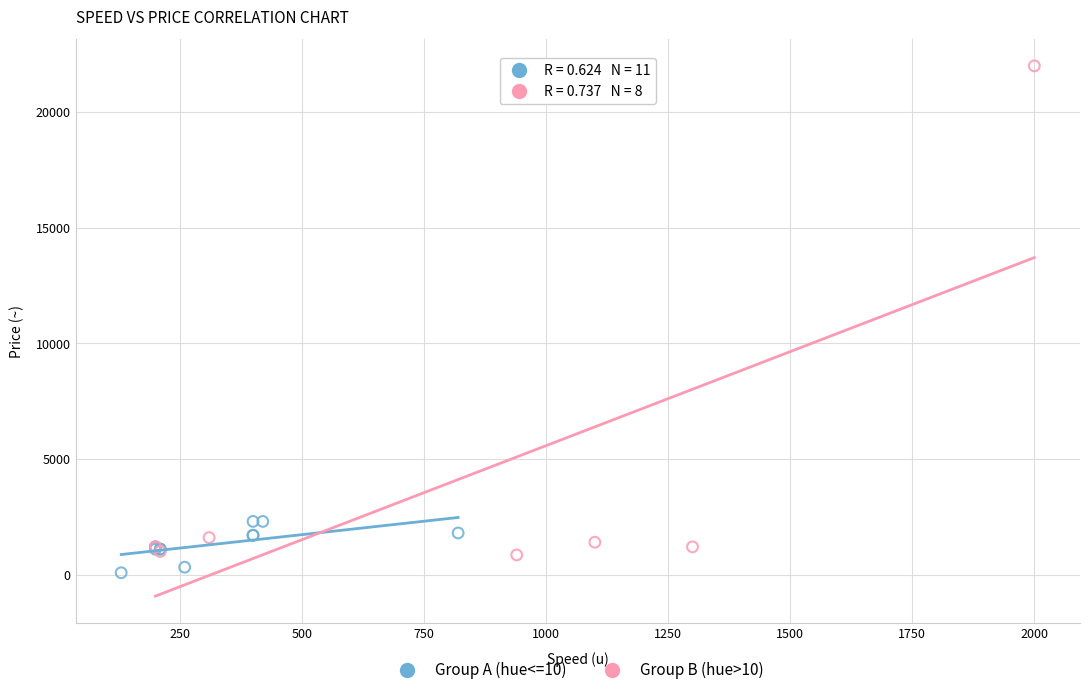

What are all the series names shown in the legend?

Group A (hue<=10), Group B (hue>10)